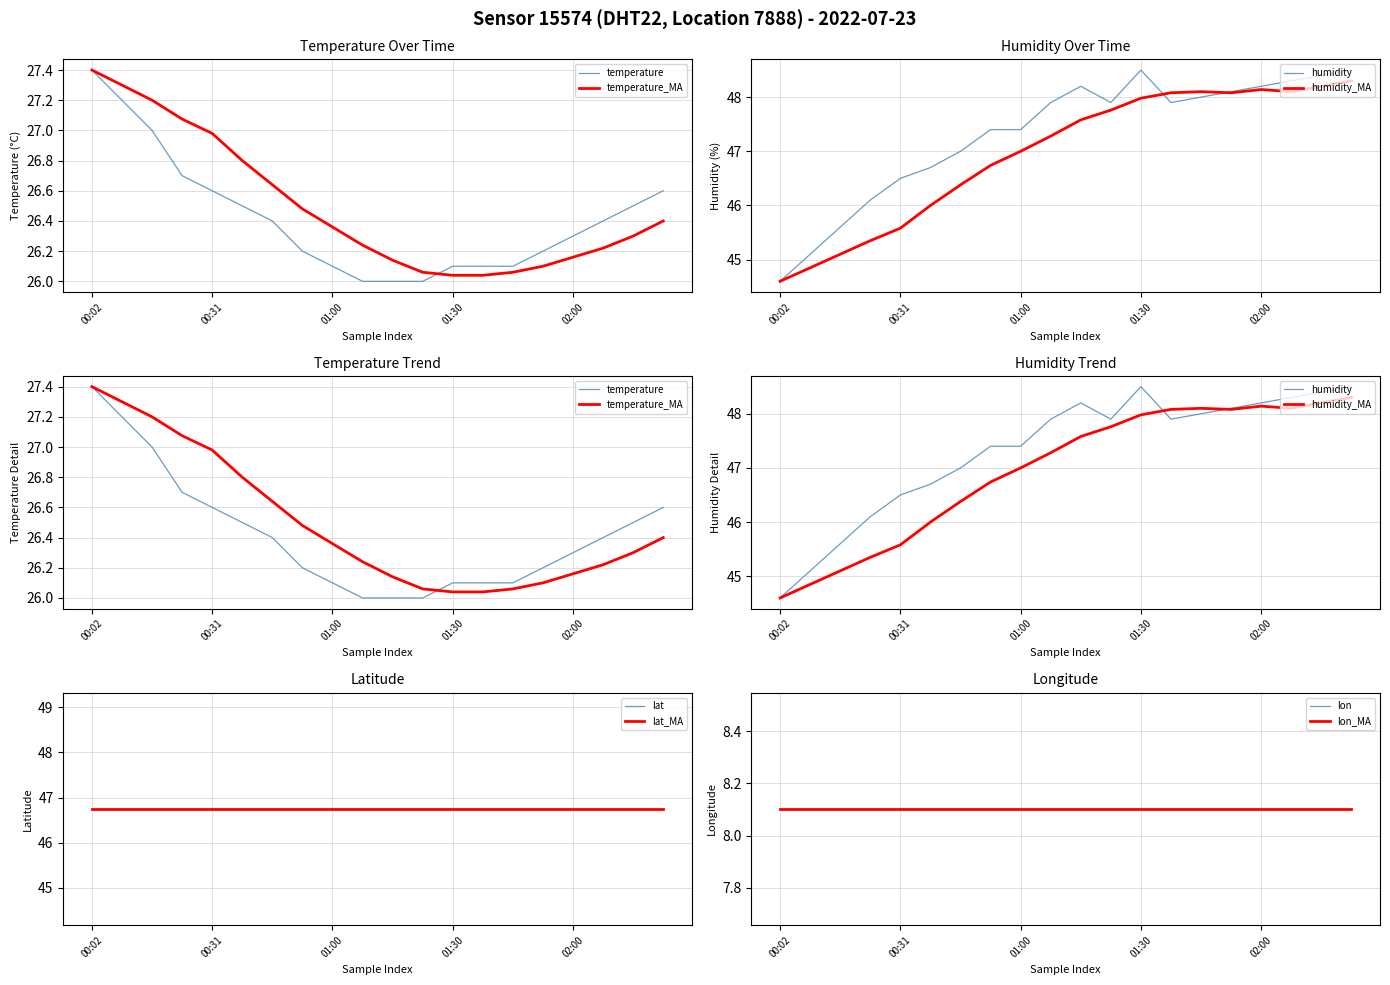

List the labels in order of temperature value, largest first.

00:02, 00:09, 00:16, 00:24, 00:31, 02:22, 00:38, 02:15, 00:45, 02:07, 02:00, 00:53, 01:52, 01:00, 01:30, 01:37, 01:45, 01:07, 01:15, 01:22